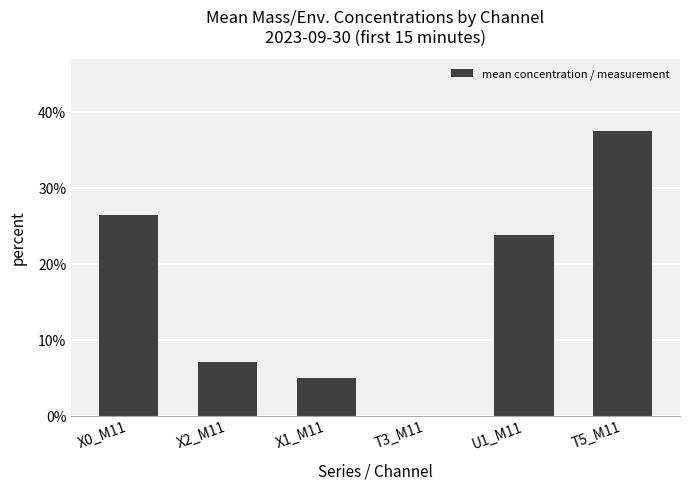

What is the difference between the values at T5_M11 and X1_M11?

32.5